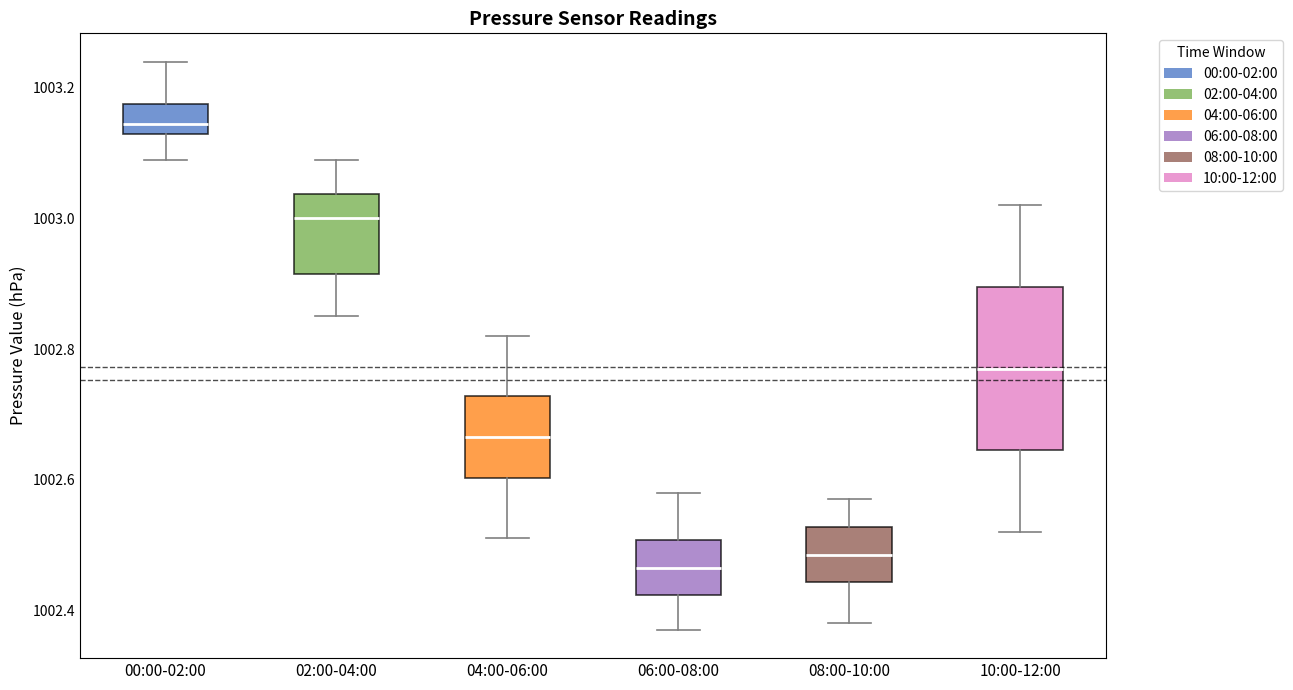

Which box is the tallest, from its lower edge to its upper edge?

10:00-12:00